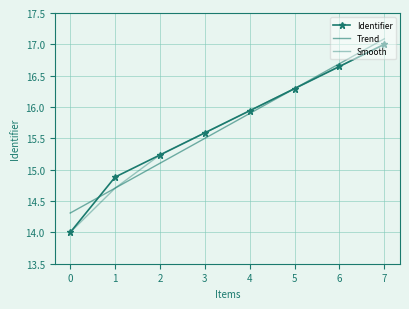

Reading right to left, list all the values displayed in this chart.

Identifier: 7=17.0	6=16.6	5=16.3	4=15.9	3=15.6	2=15.2	1=14.9	0=14.0
Trend: 7=17.1	6=16.7	5=16.3	4=15.9	3=15.5	2=15.1	1=14.7	0=14.3
Smooth: 7=17.0	6=16.6	5=16.3	4=15.9	3=15.6	2=15.2	1=14.7	0=14.0